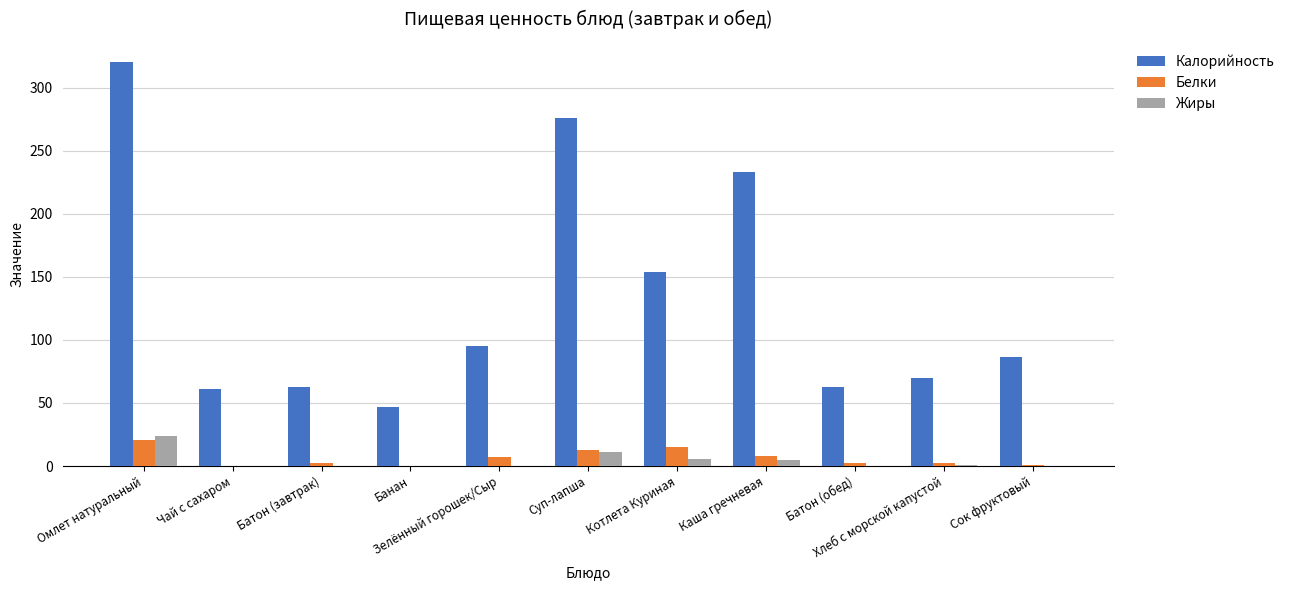

Which series has the largest total across all categories?

Калорийность